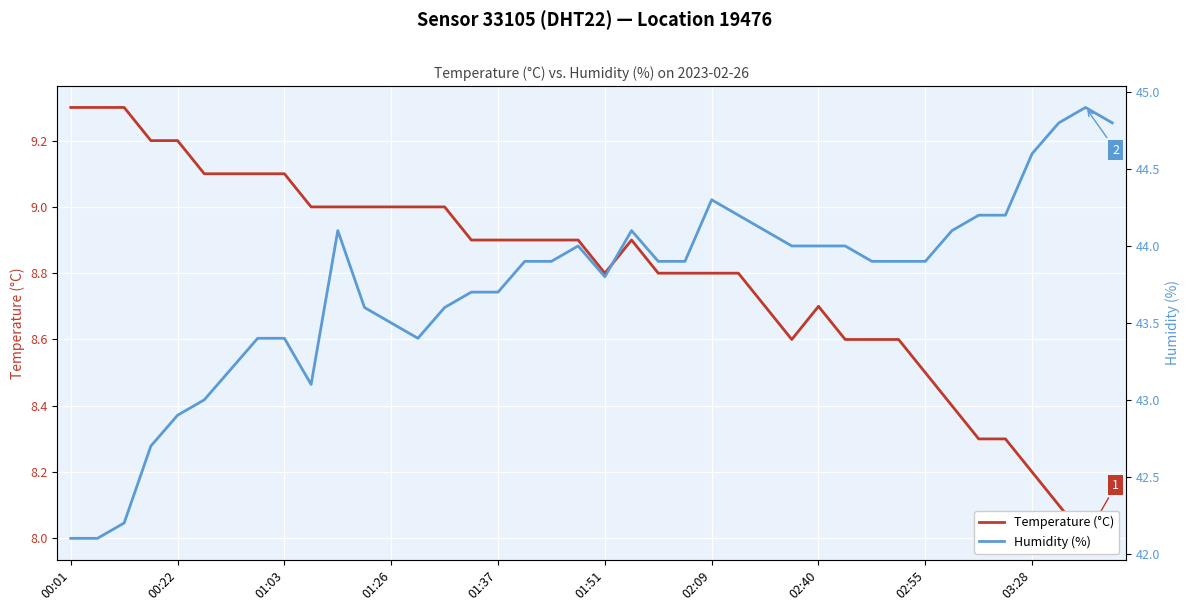

What is the value of the Humidity (%) point at the 9th from the left?

43.4